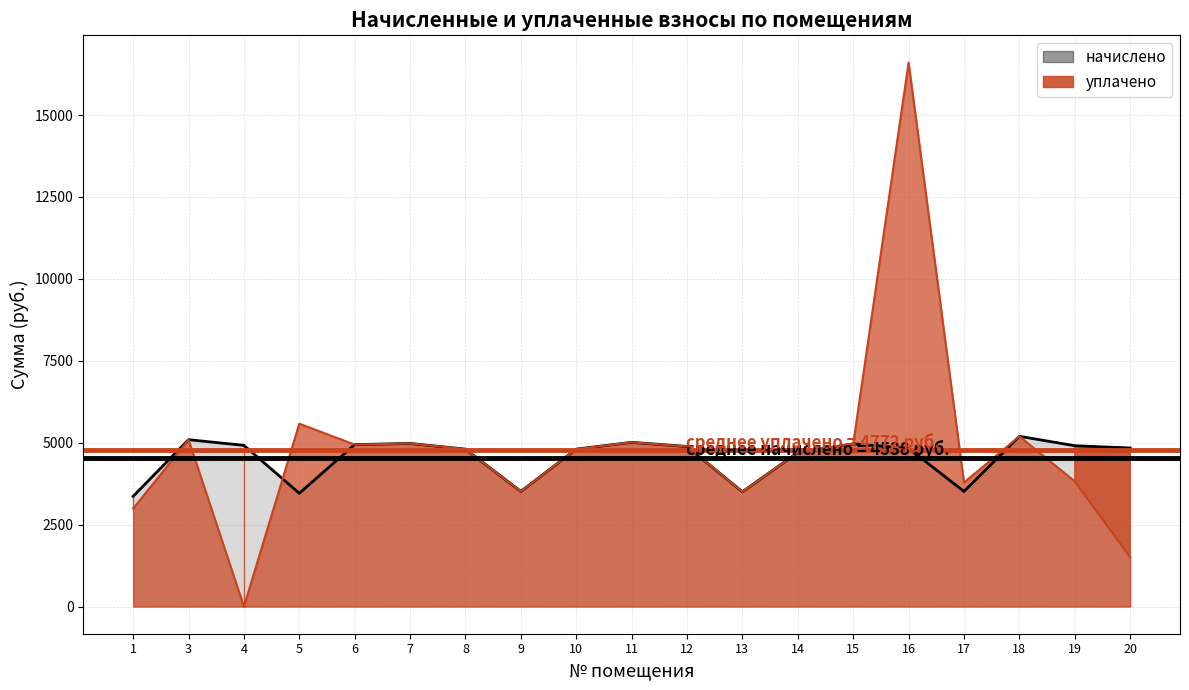

What is the average value of the уплачено series?

4772.3